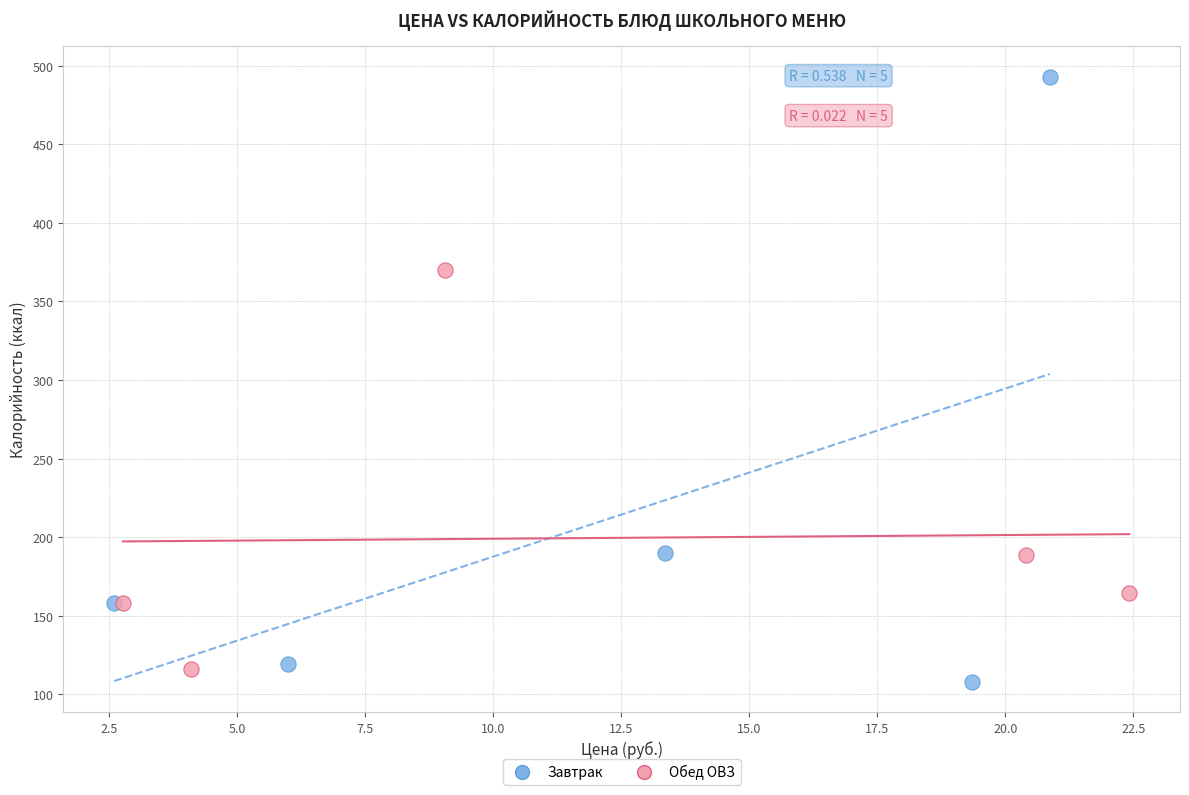

Which series contains the highest Y value?

Завтрак